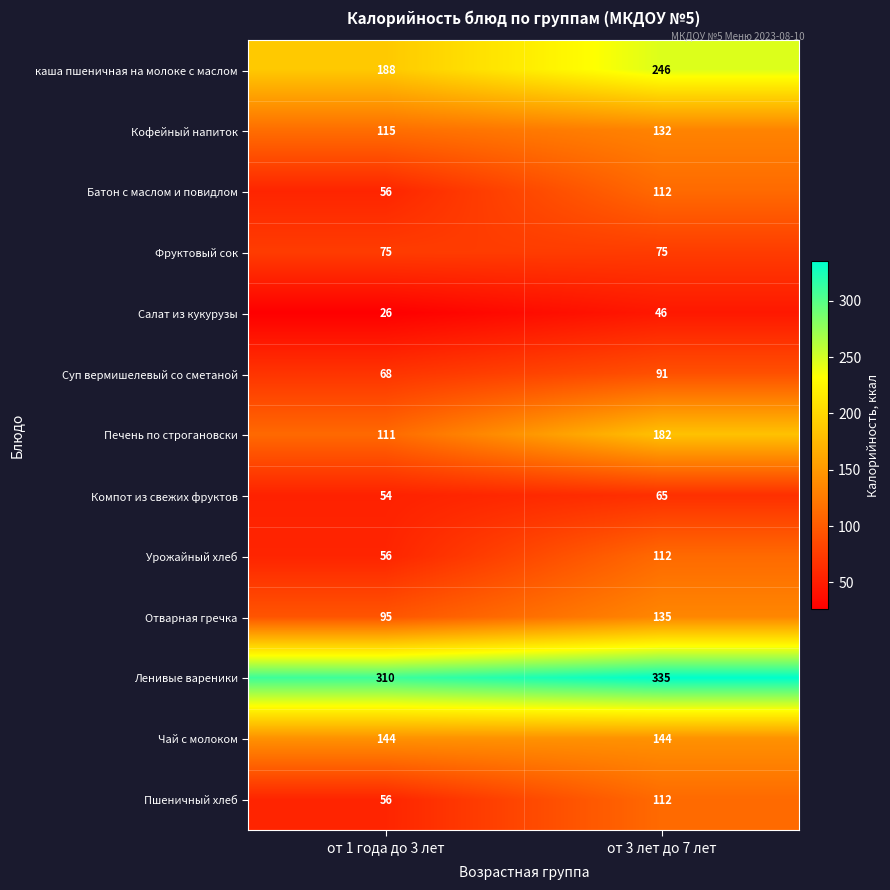

What is the highest value of the Фруктовый сок series?

75